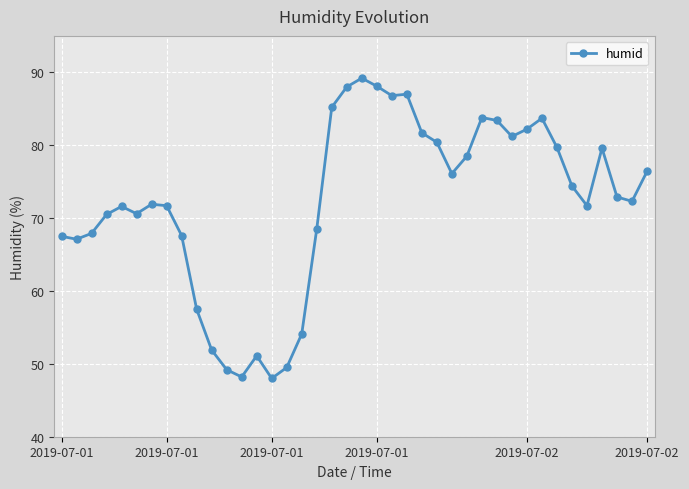

True or false: the data has more than 1 interior local peaks.

True